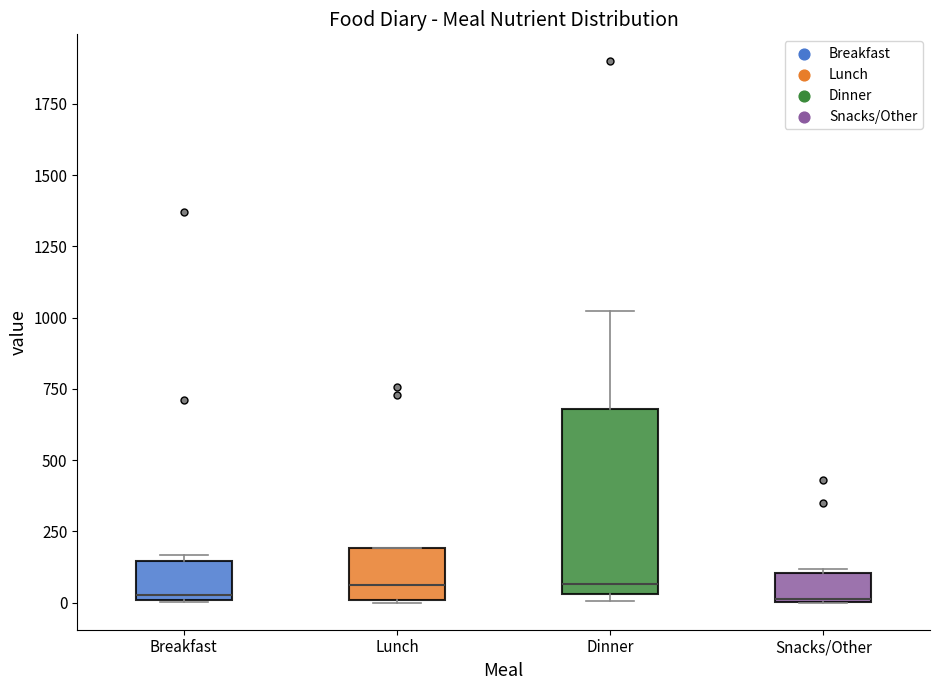

Which box is the tallest, from its lower edge to its upper edge?

Dinner